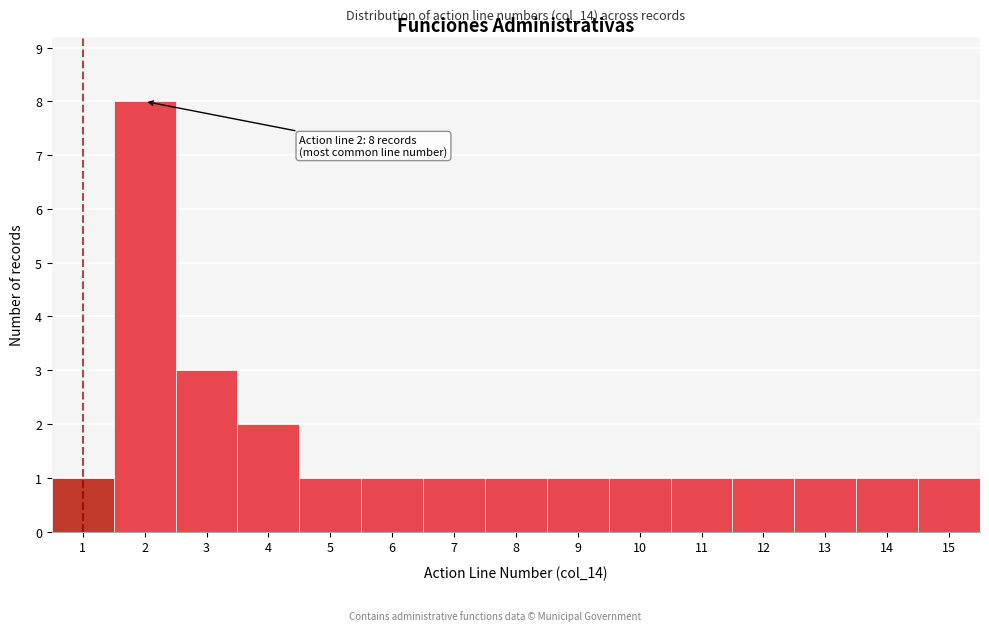

Which range on the x-axis has the tallest bar?

1.5 to 2.5